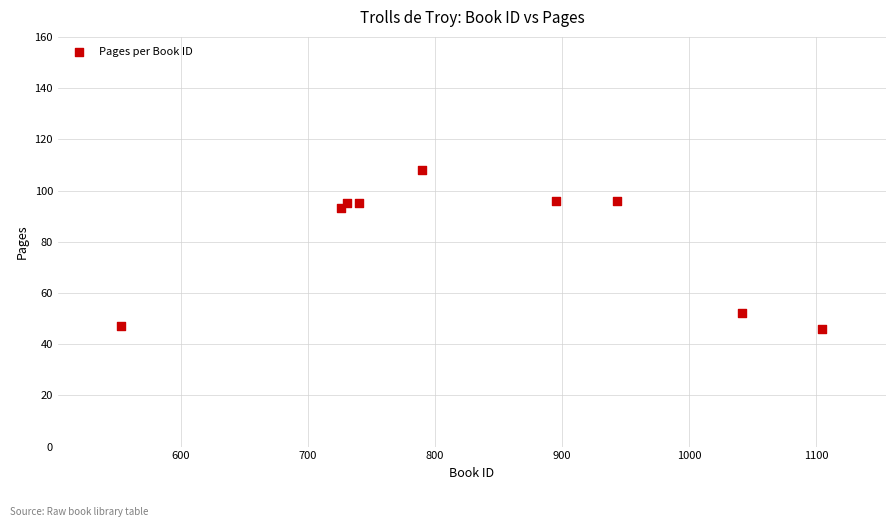

What Y value in the scatter plot is closest to 77?

93